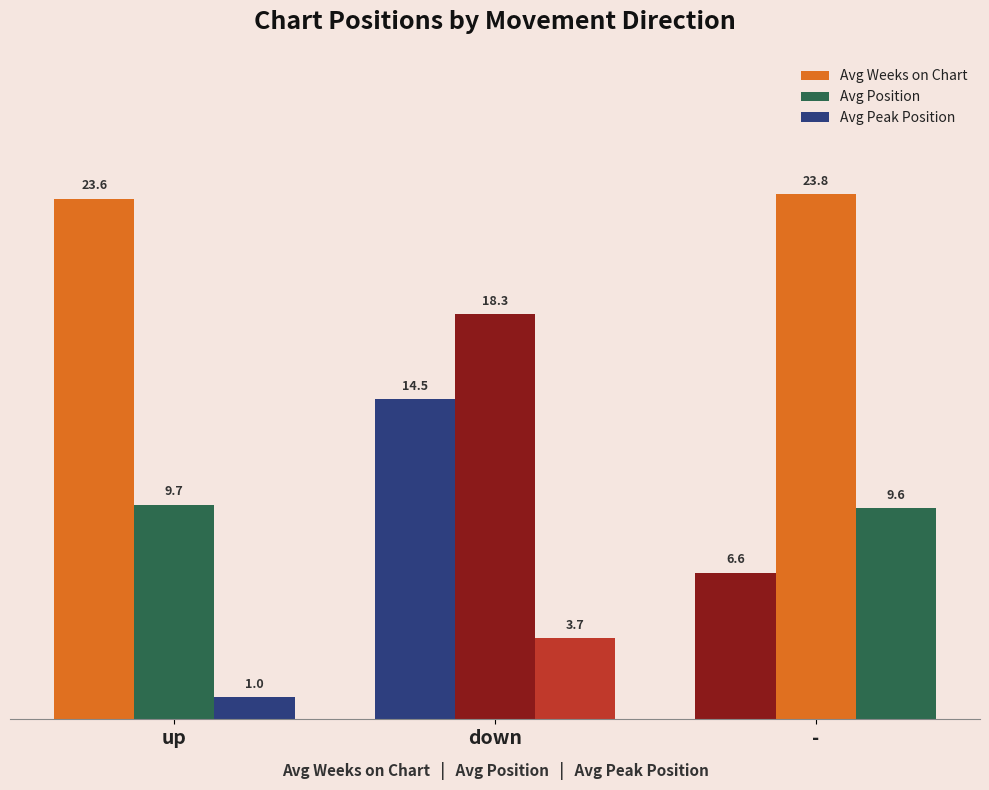

Rank the series by their maximum value, from lowest to highest.

Avg Peak Position, Avg Weeks on Chart, Avg Position